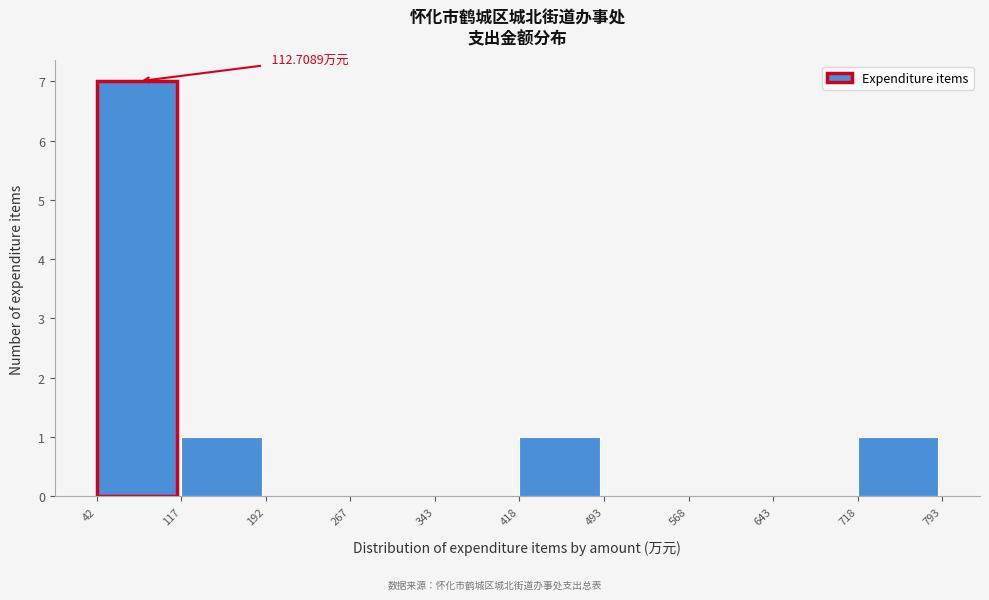

Which range on the x-axis has the tallest bar?

42 to 117